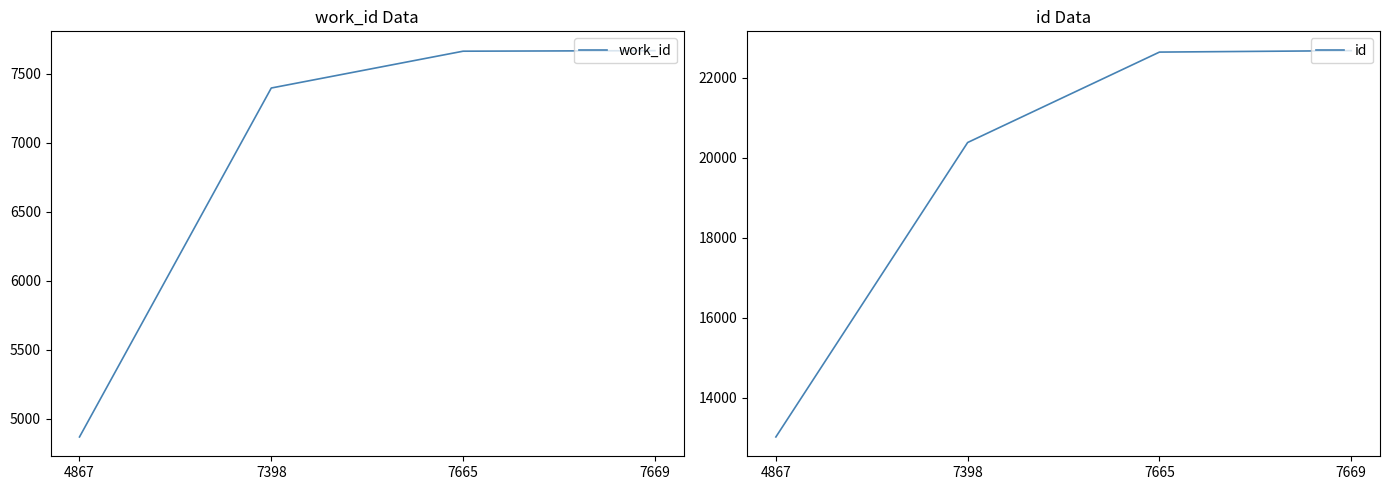

How many lines are shown in the chart?

2